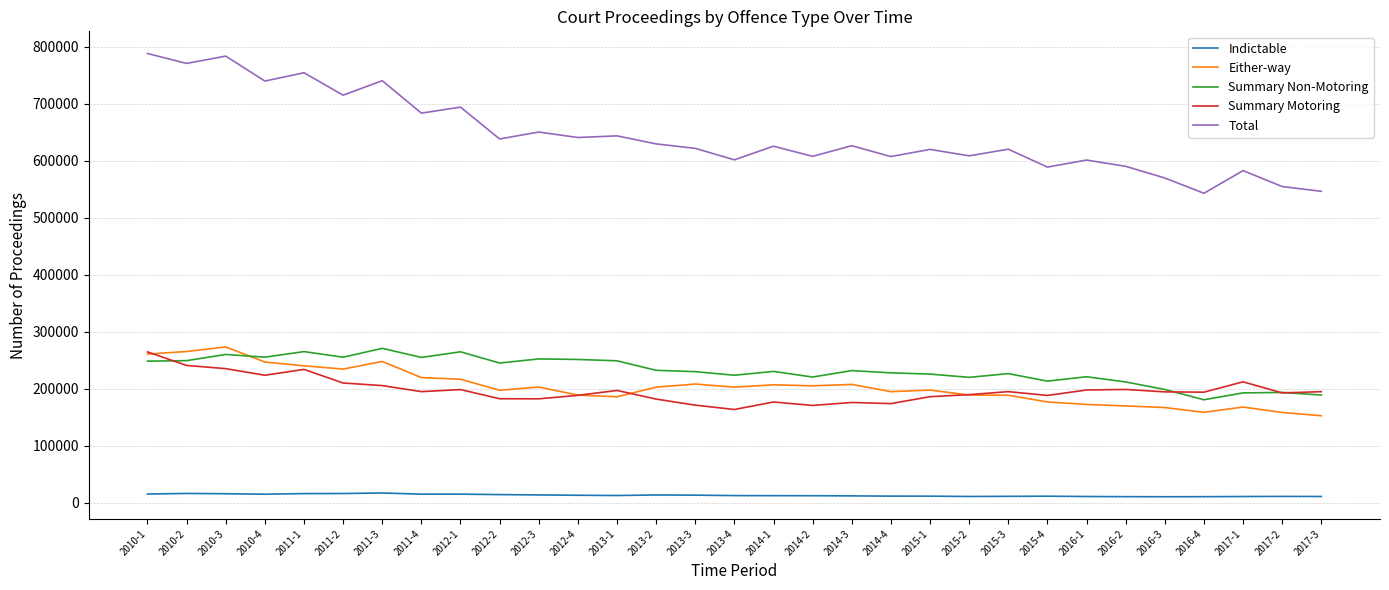

What is the sum of the Summary Motoring values at 2011-2 and 2014-2?

380378